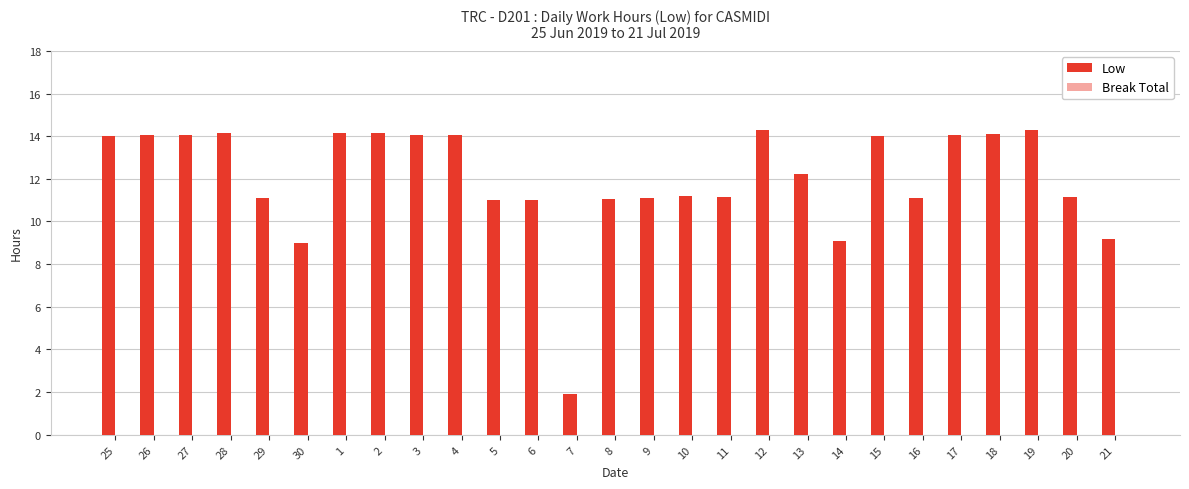

At which category does the chart reach its minimum across all series?

7